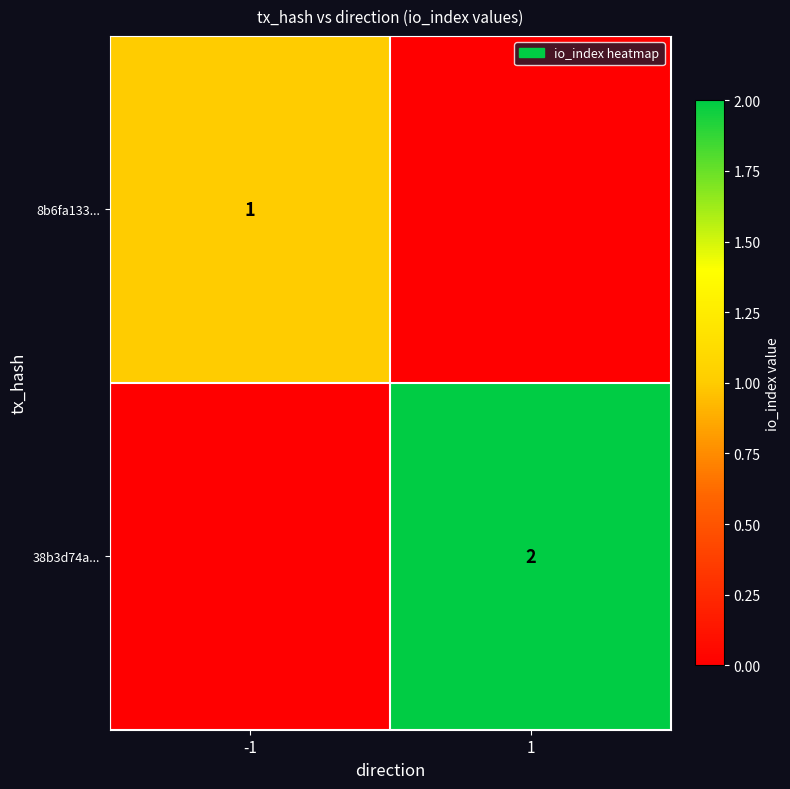

The value of 38b3d74a... at 1 is 2. True or false?

True